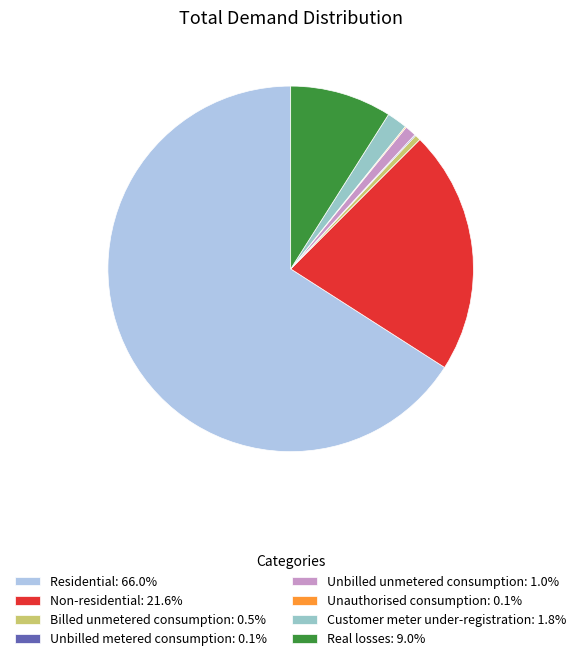

True or false: Residential accounts for 66% of the total.

True